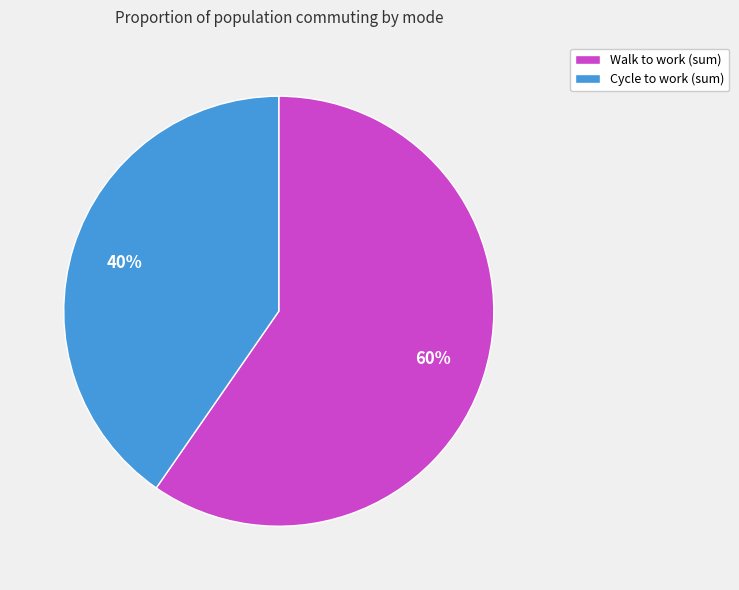

How many slices are in this pie chart?

2